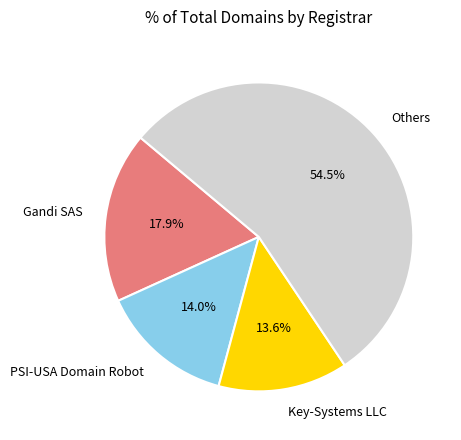

Which slice is the largest?

Others